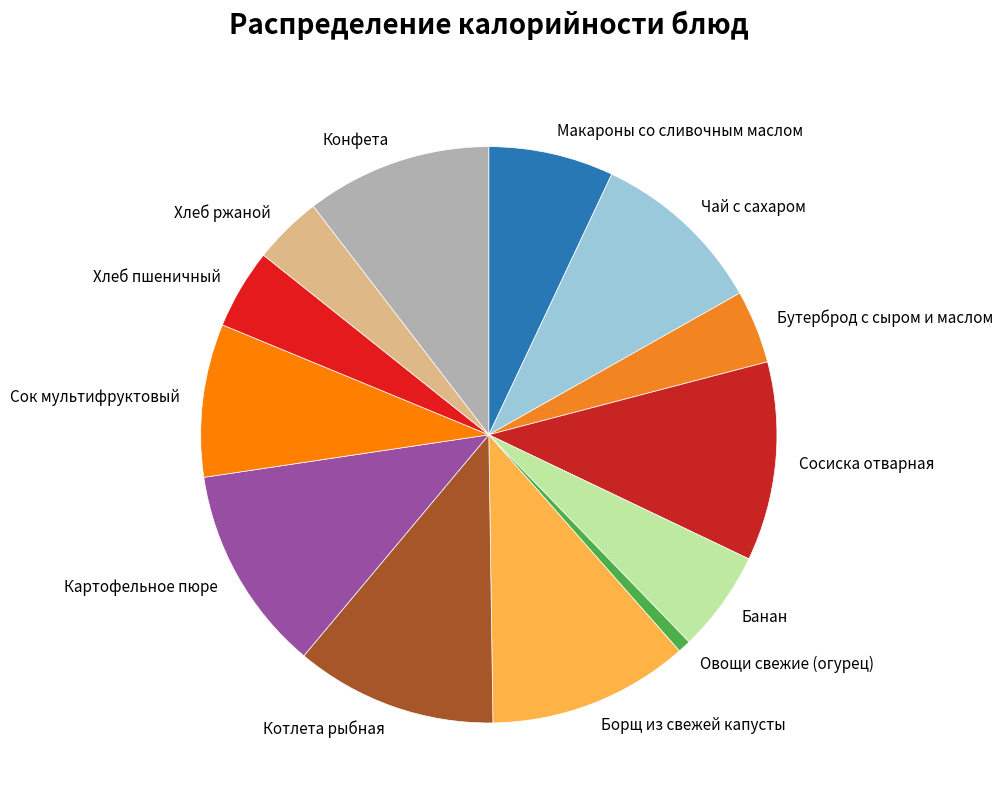

Approximately how many times larger is the value at Сок мультифруктовый compared to Борщ из свежей капусты?

0.8